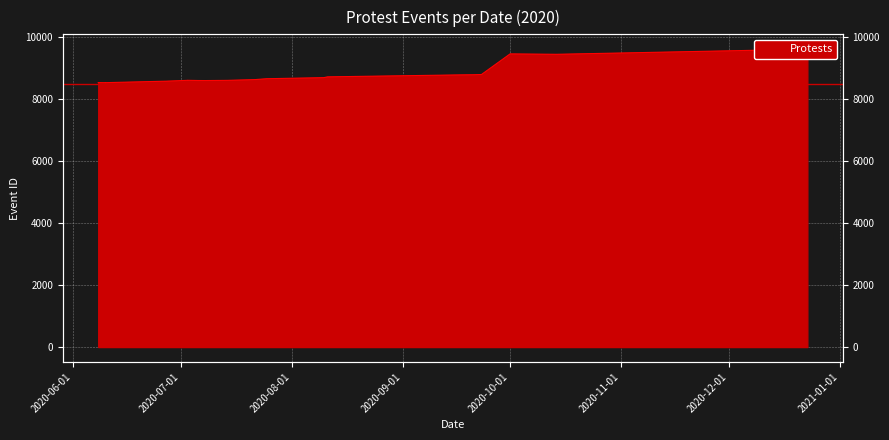

What is the change in value from 2020-08-10 to 2020-09-17?

+89